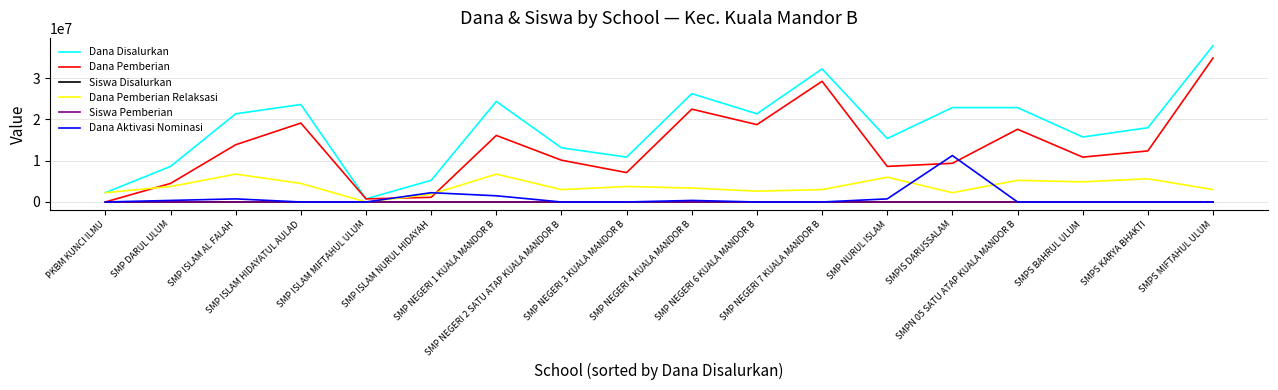

Is the value of Dana Aktivasi Nominasi at SMP NEGERI 2 SATU ATAP KUALA MANDOR B greater than the value of Dana Pemberian at SMP NEGERI 4 KUALA MANDOR B?

No